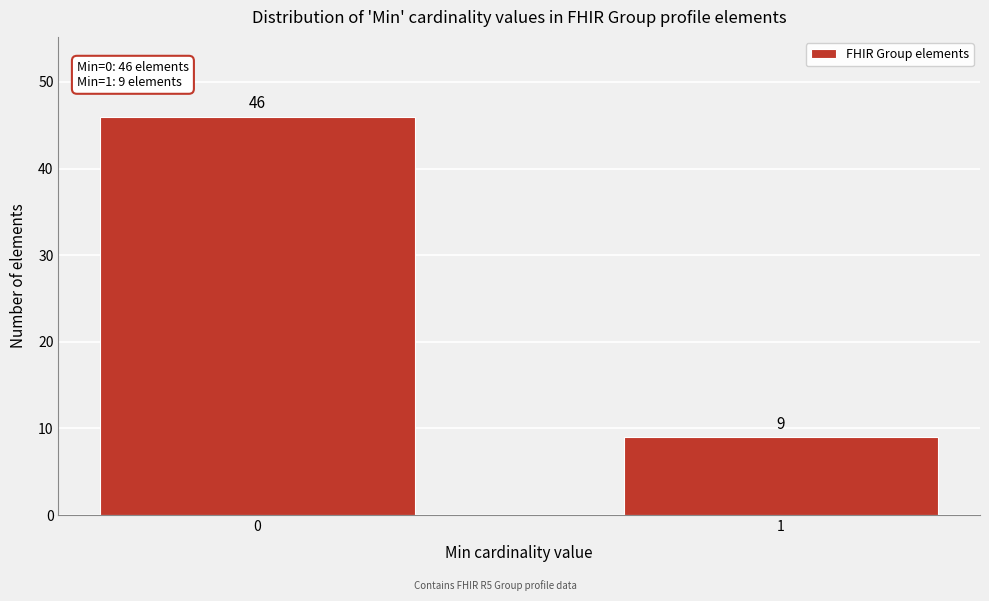

Reading left to right, list all the values displayed in this chart.

46	9